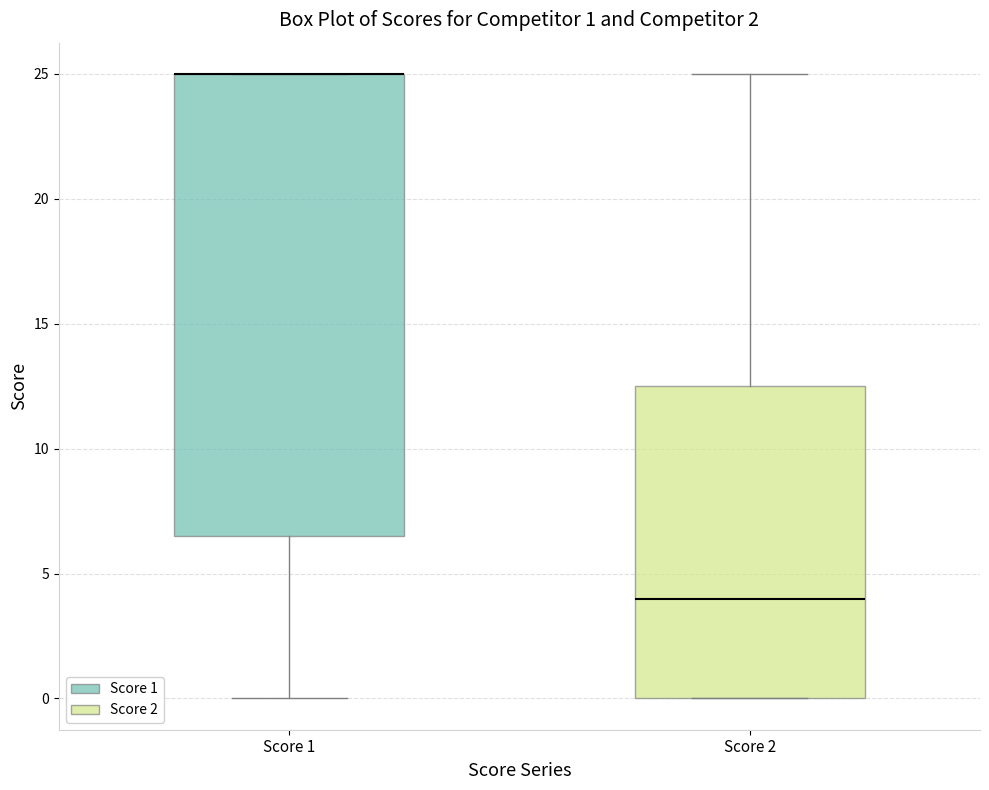

Which box is the tallest, from its lower edge to its upper edge?

Score 1